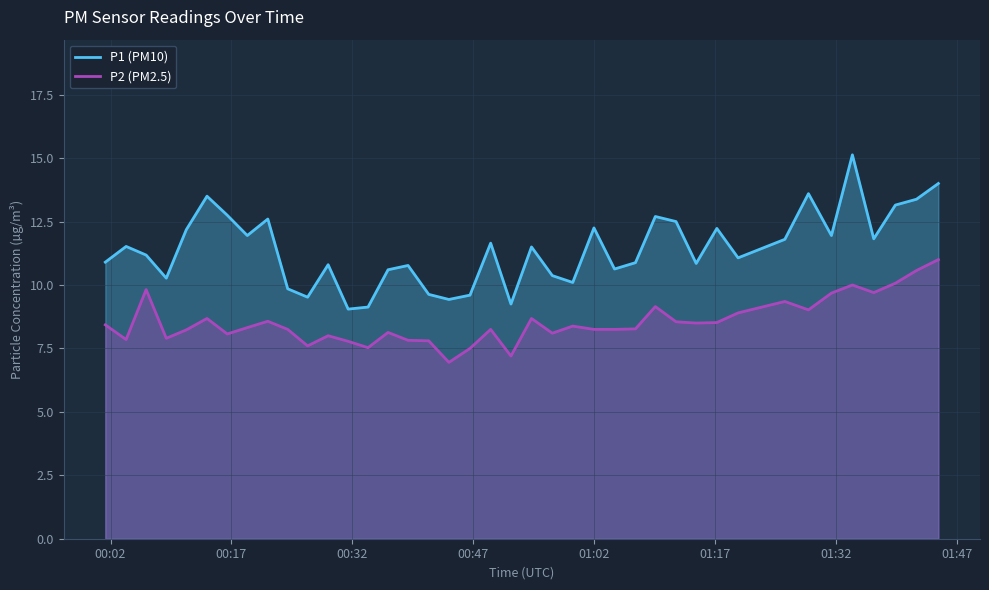

Between 2022-09-12T01:19:52 and 2022-09-12T01:39:23, which is larger?

2022-09-12T01:39:23